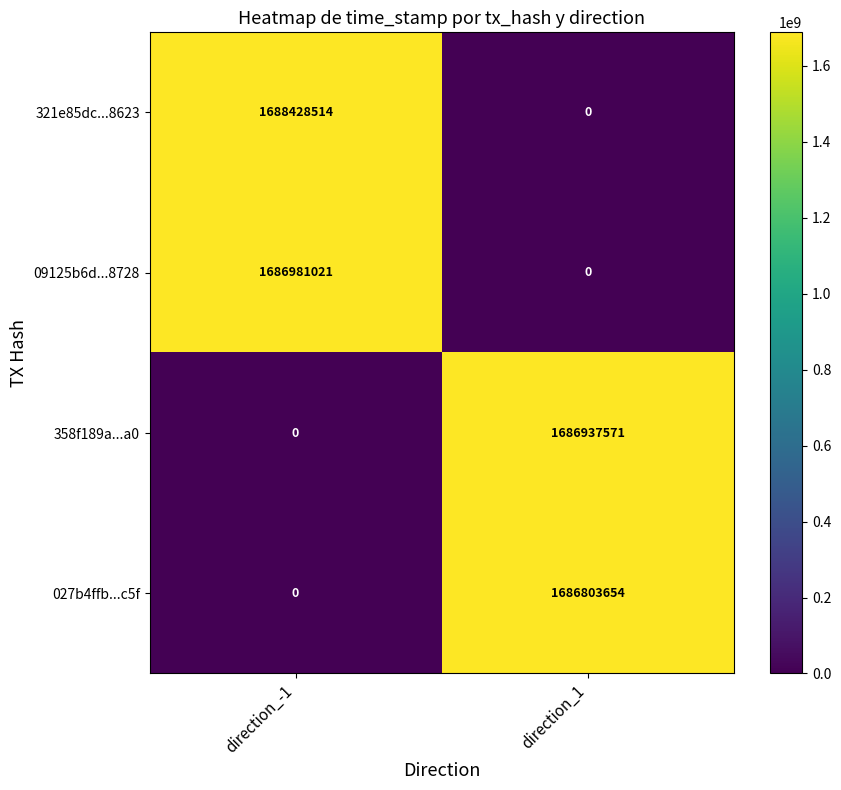

Which label corresponds to the largest value in the chart?

direction_-1